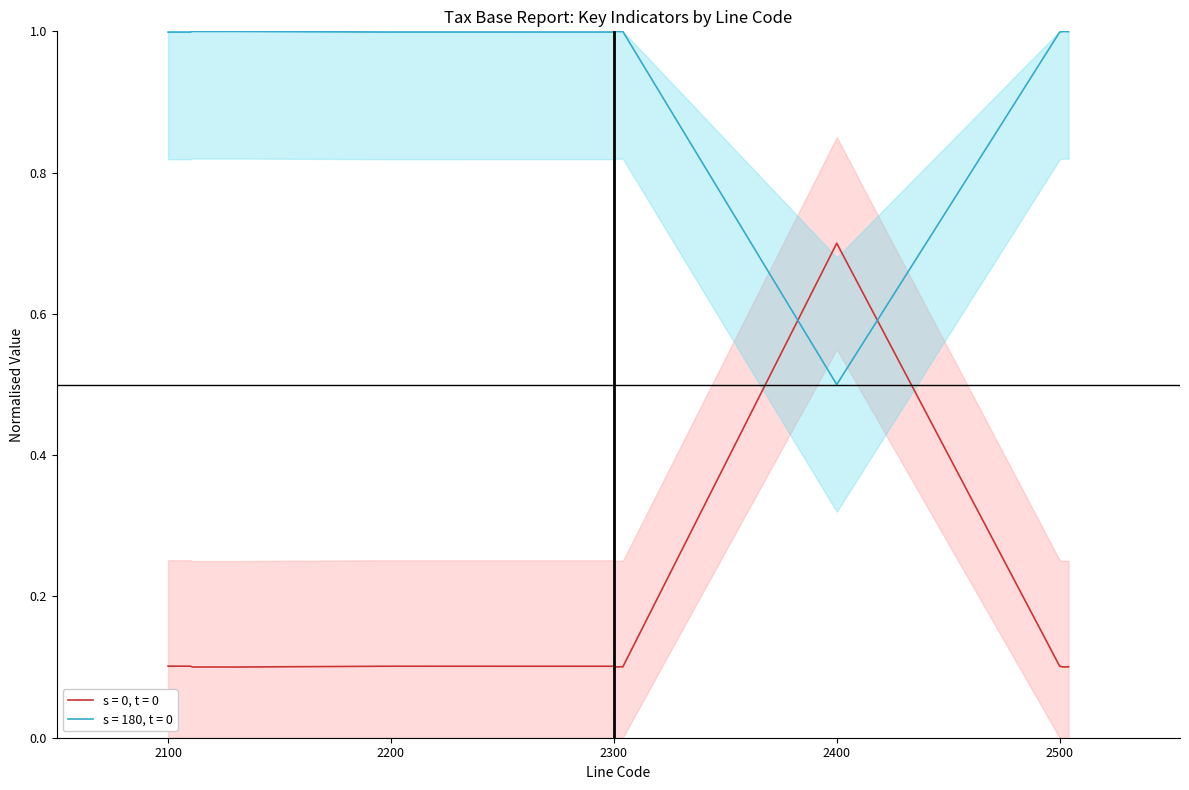

Rank the series at 2400 from highest to lowest value.

s = 0, t = 0, s = 180, t = 0